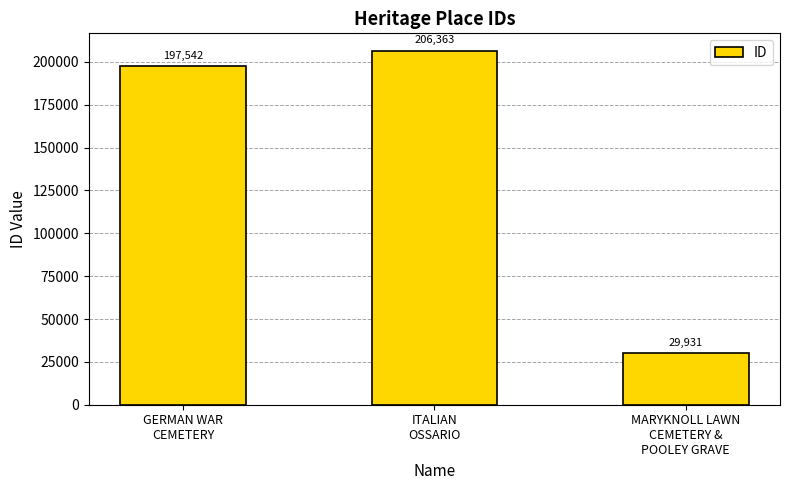

True or false: the data shows 51894 at MARYKNOLL LAWN
CEMETERY &
POOLEY GRAVE.

False